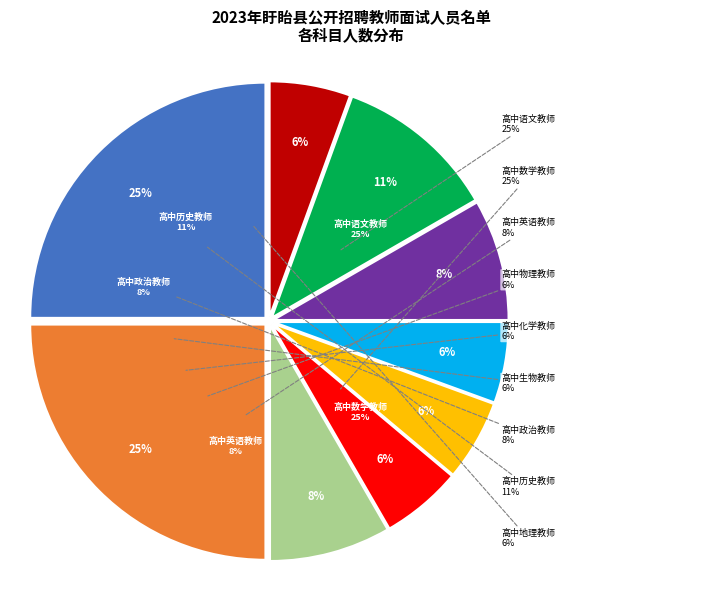

To the nearest percent, what percentage of the pie is 高中物理教师?

6%